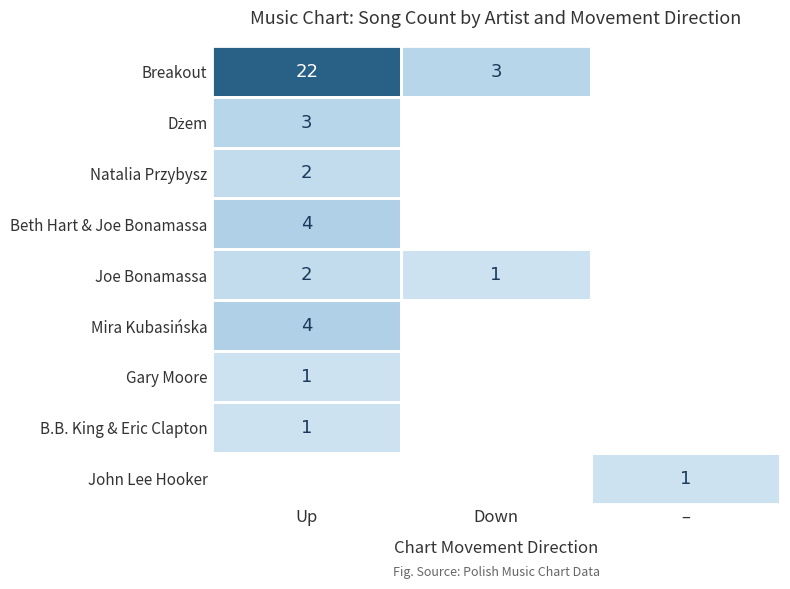

True or false: Natalia Przybysz has a value of 1 at Up.

False